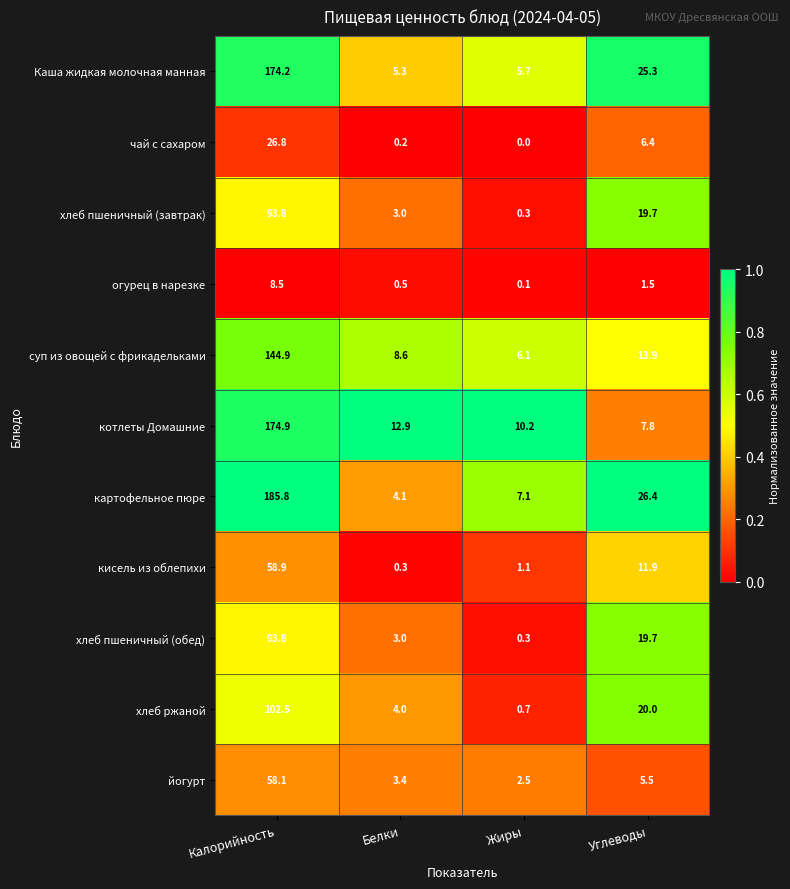

Is it true that Каша жидкая молочная манная equals 39.8 at Углеводы?

False